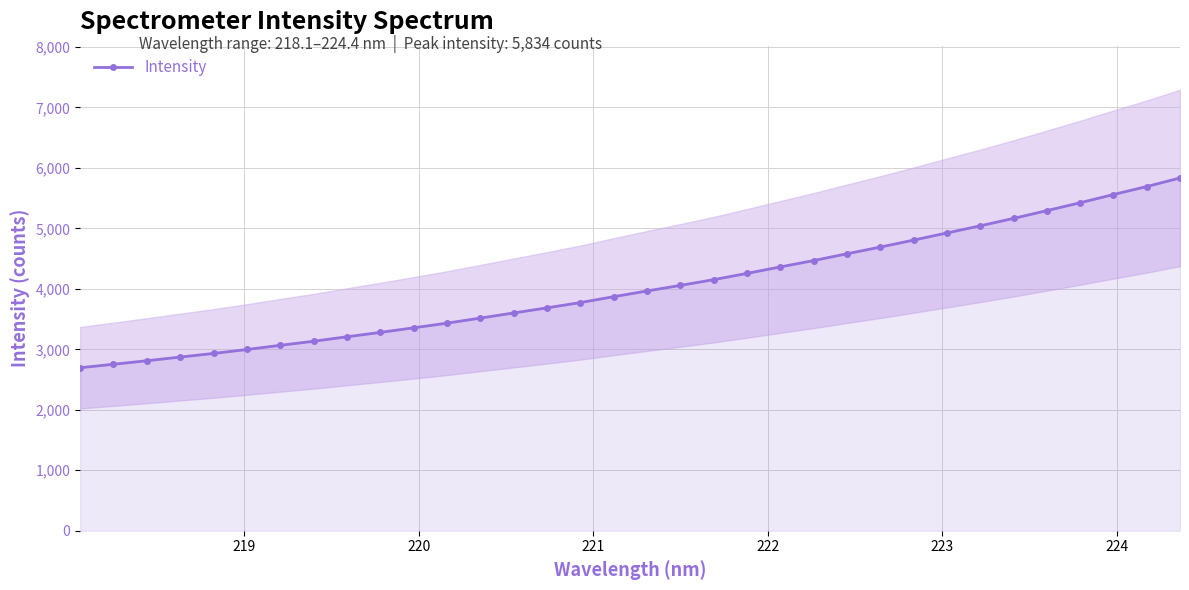

How many data points in Intensity are above 3965?

17